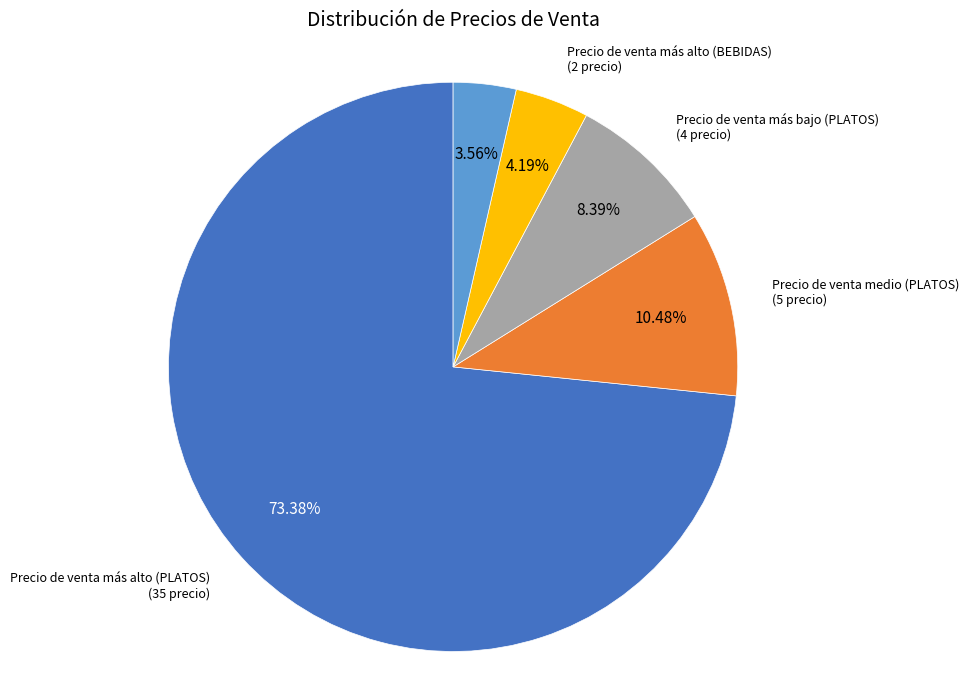

Do Precio de venta más alto (BEBIDAS) and Precio de venta más bajo (BEBIDAS) together represent more than half of the pie?

No